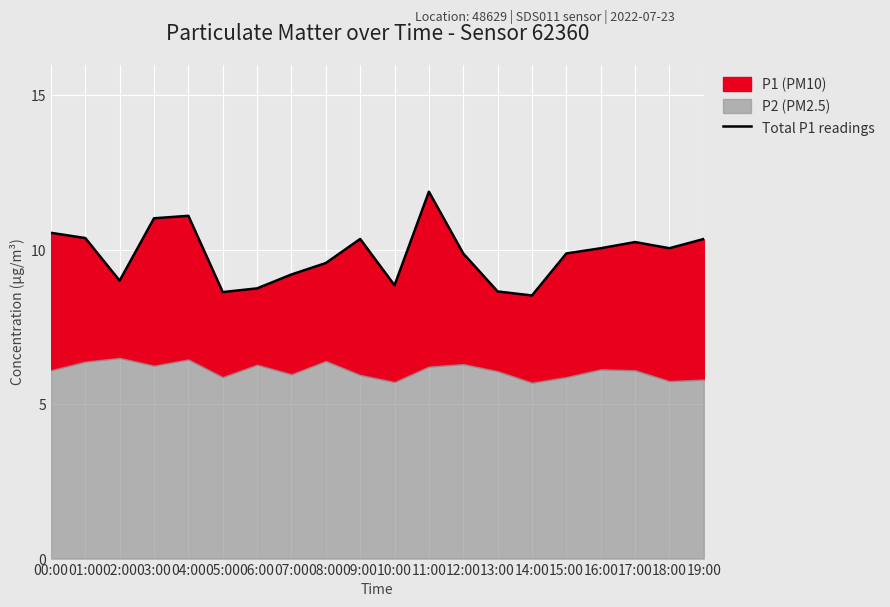

Rank the categories by value from highest to lowest.

11:00, 04:00, 03:00, 00:00, 01:00, 09:00, 19:00, 17:00, 16:00, 18:00, 12:00, 15:00, 08:00, 07:00, 02:00, 10:00, 06:00, 13:00, 05:00, 14:00